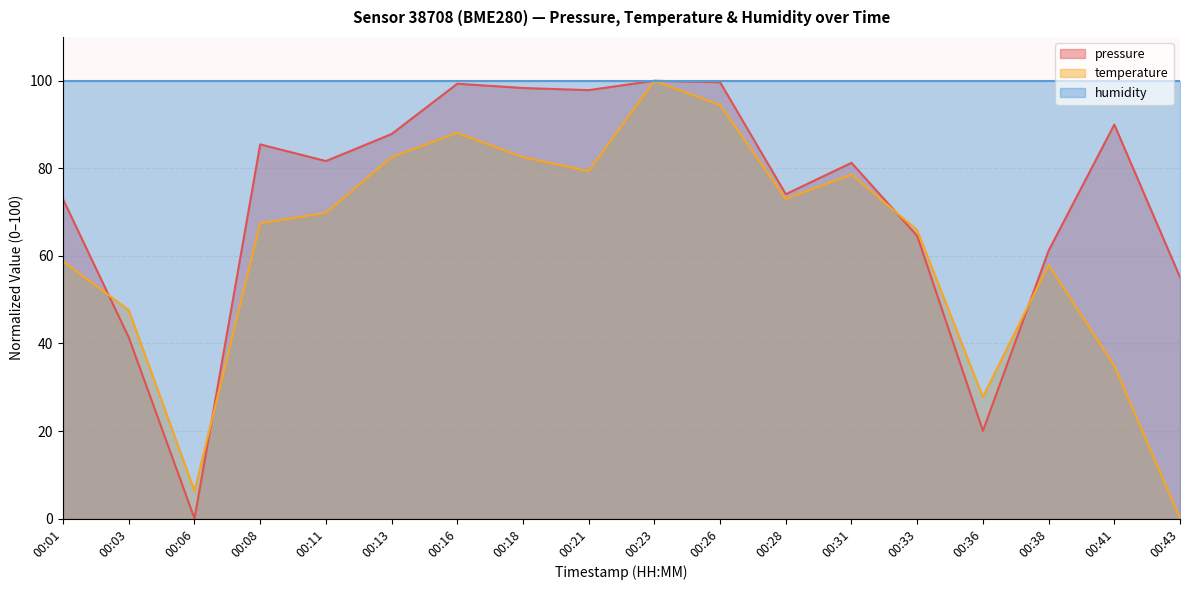

True or false: temperature and pressure cross at least once.

True